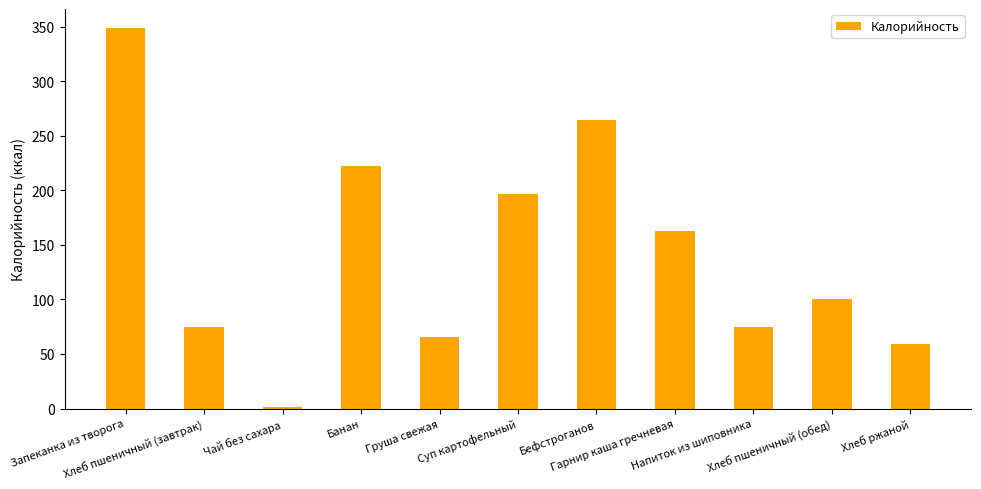

What is the ratio of the value at Хлеб пшеничный (завтрак) to the value at Чай без сахара?

56.4